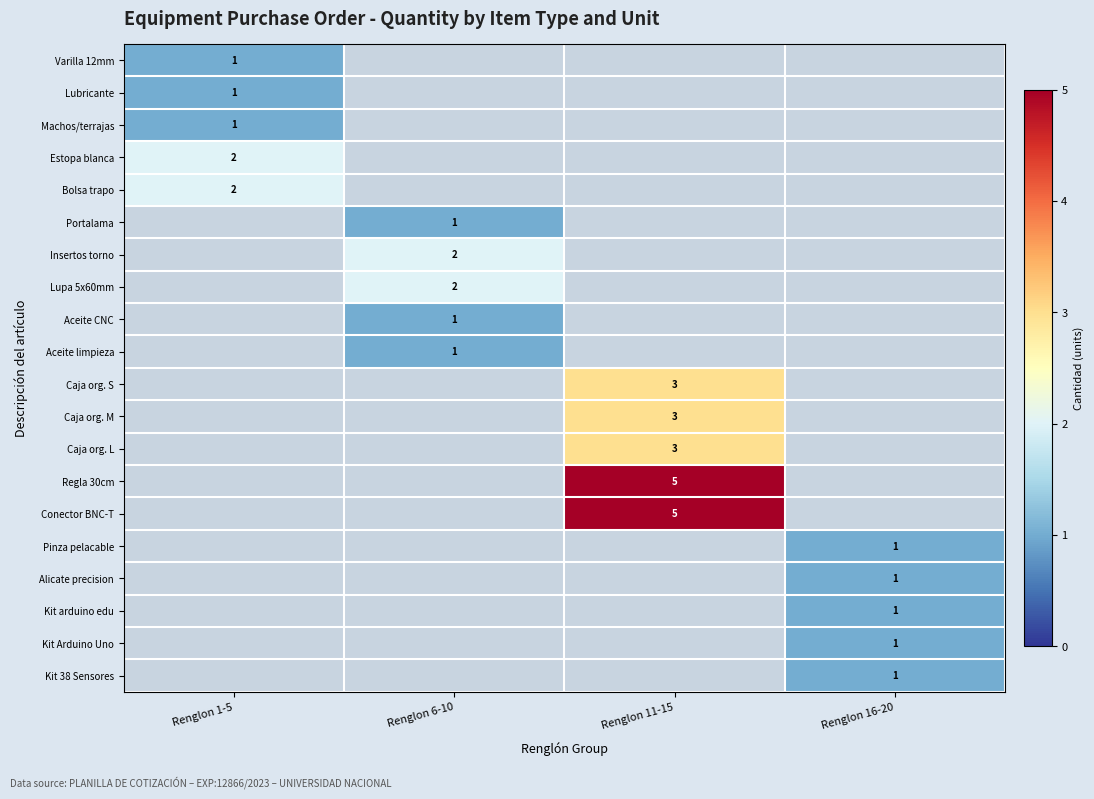

What is the maximum value shown in the chart?

5.0